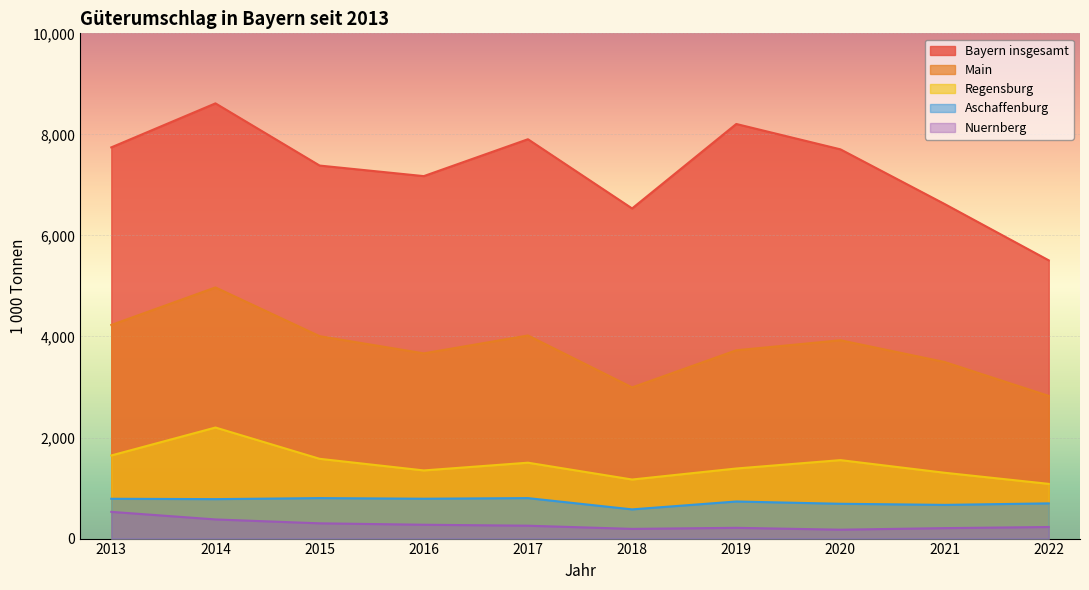

Which series has the largest range (max minus min)?

Bayern insgesamt